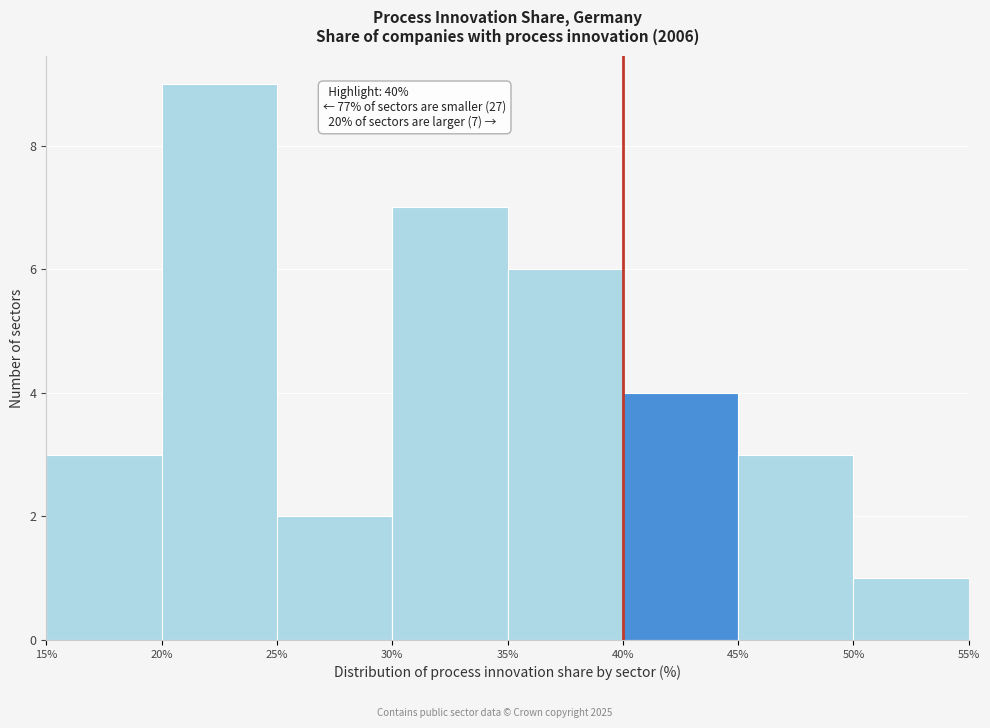

Which range on the x-axis has the tallest bar?

20% to 25%